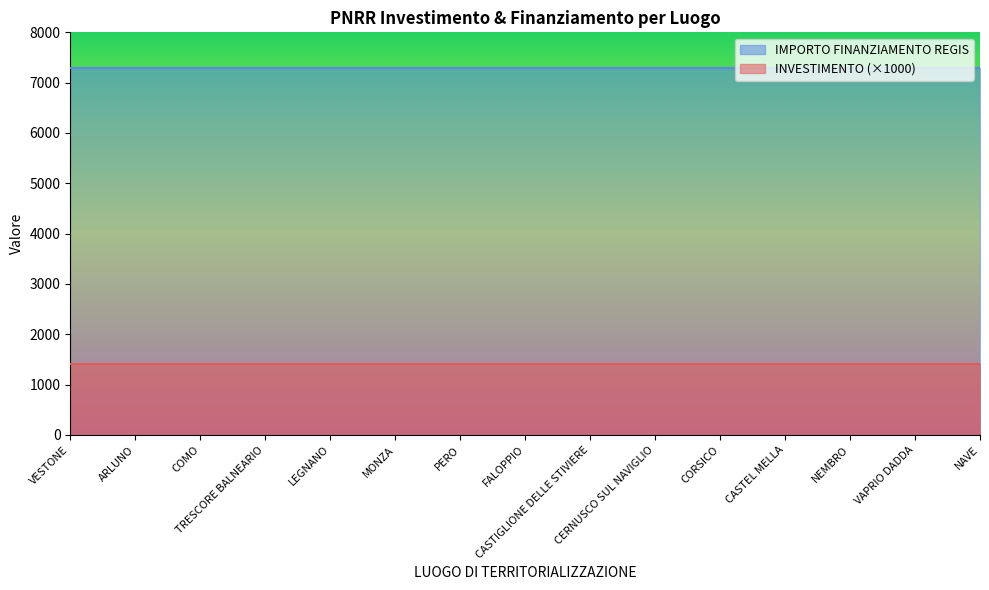

What value does the INVESTIMENTO series have at CERNUSCO SUL NAVIGLIO?

1.4